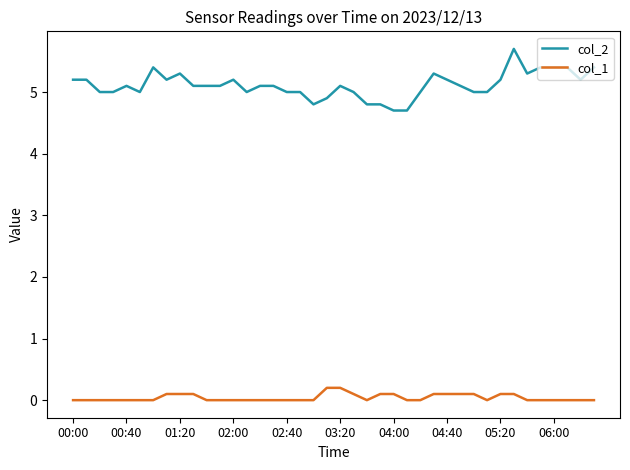

What is the greatest value displayed?

5.7